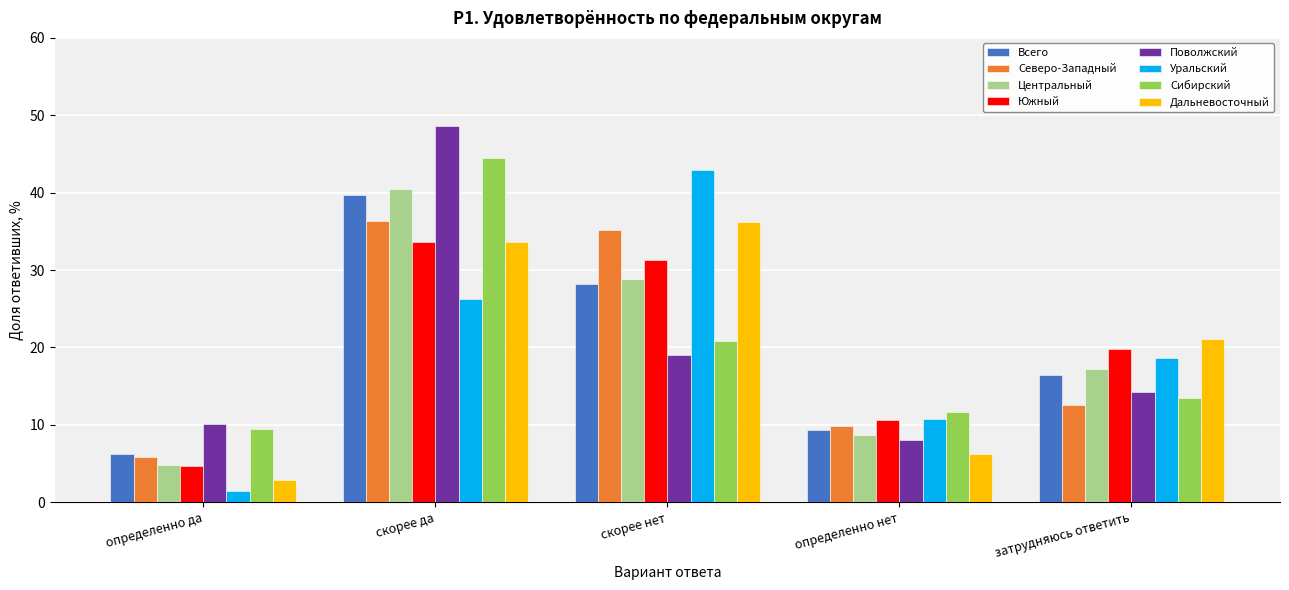

At how many categories does at least one series exceed 4?

5